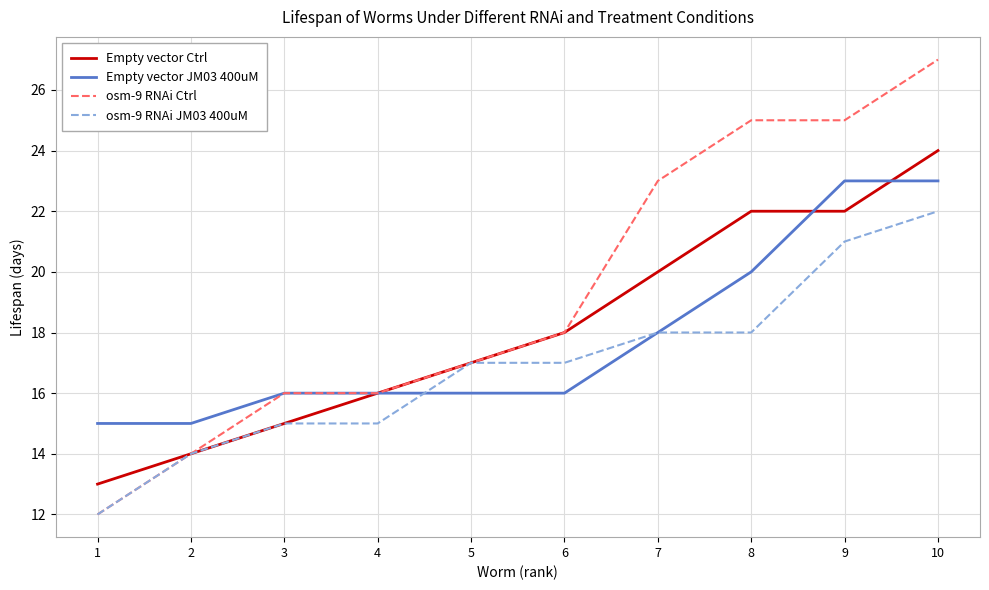

Does the chart display data point markers on the line(s)?

No